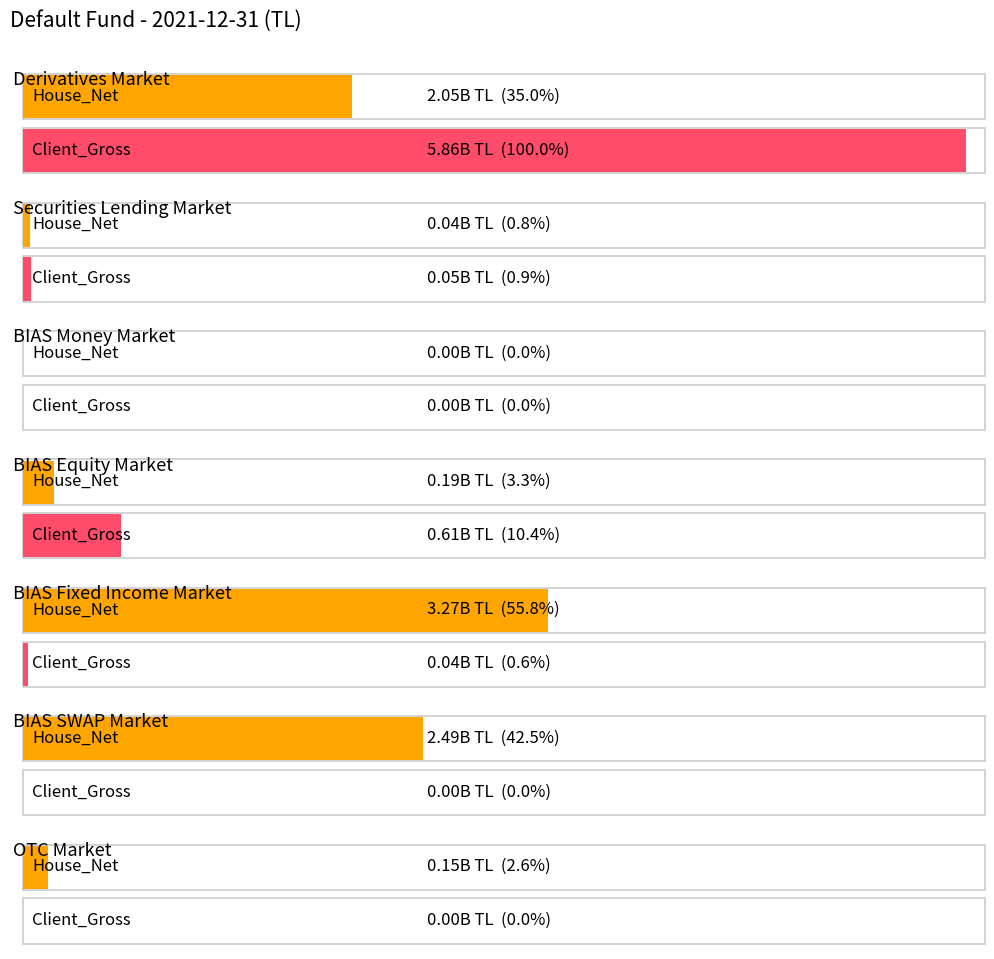

Which series has the widest spread of values?

Client_Gross